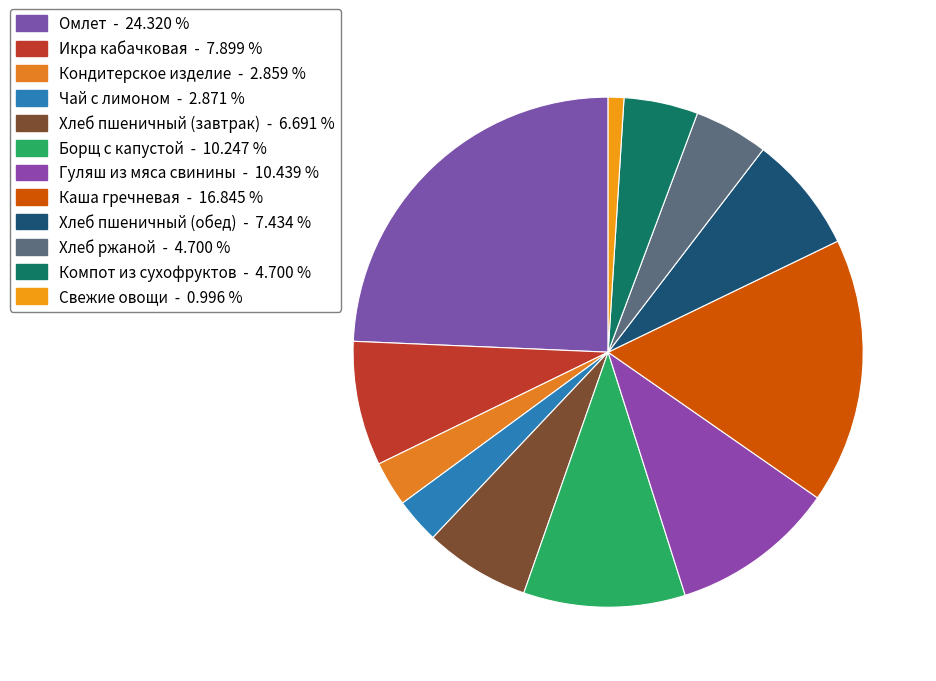

To the nearest percent, what is the difference between the Компот из сухофруктов and Икра кабачковая slice percentages?

3%